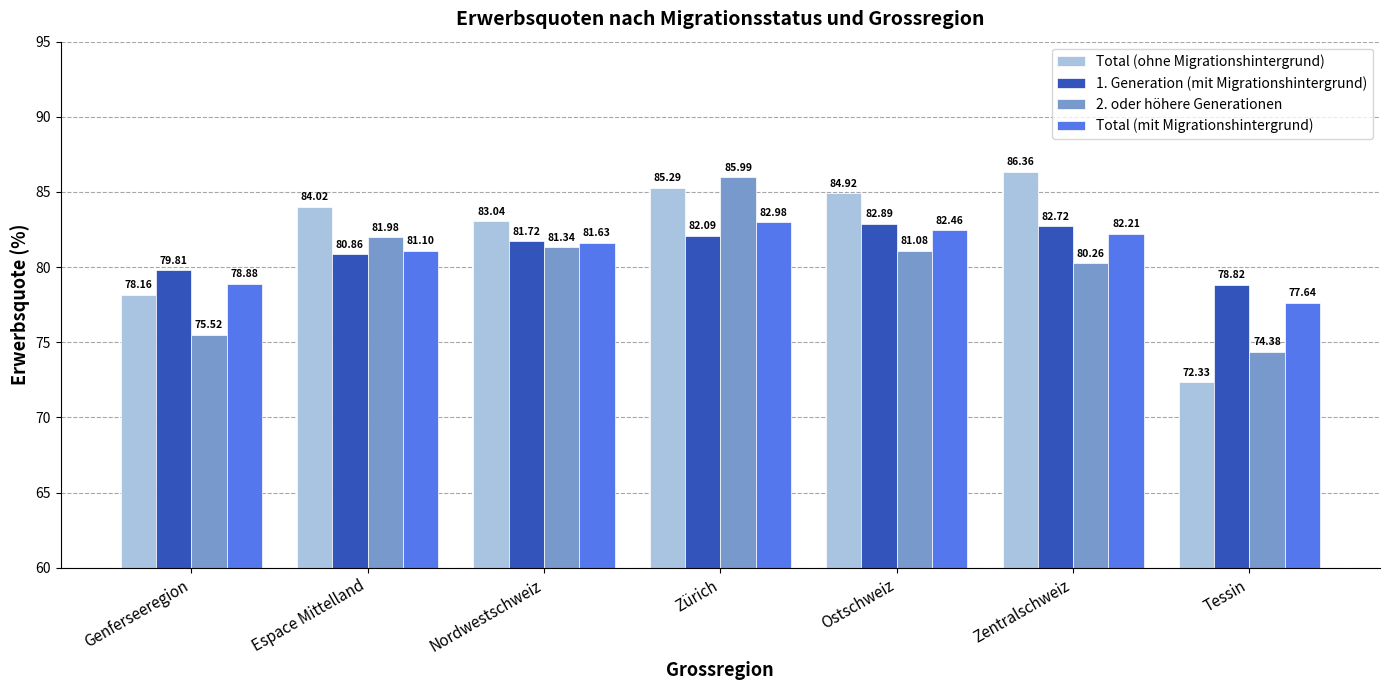

What is the label of the 4th bar from the right?

Zürich